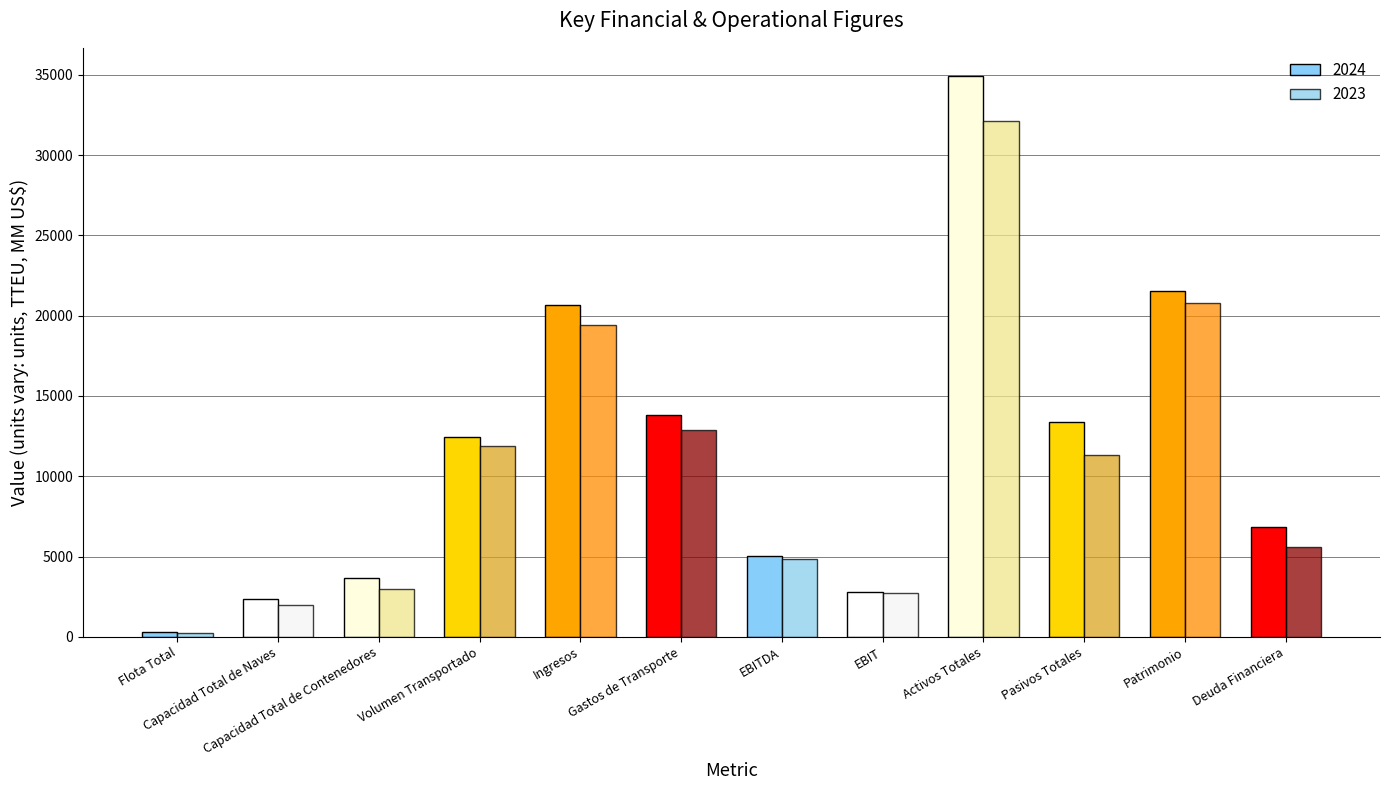

Where is 2024 nearest to the value 17619?

Ingresos